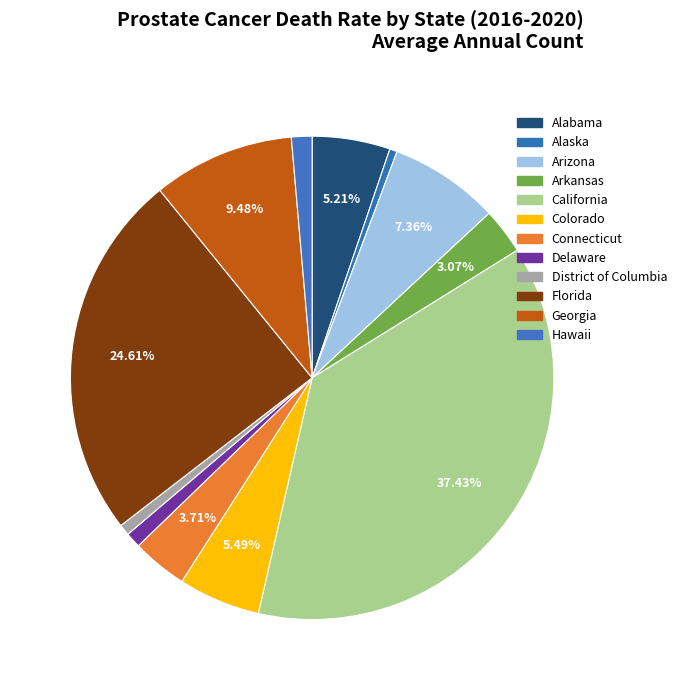

Rank the categories by value from highest to lowest.

California, Florida, Georgia, Arizona, Colorado, Alabama, Connecticut, Arkansas, Hawaii, Delaware, District of Columbia, Alaska